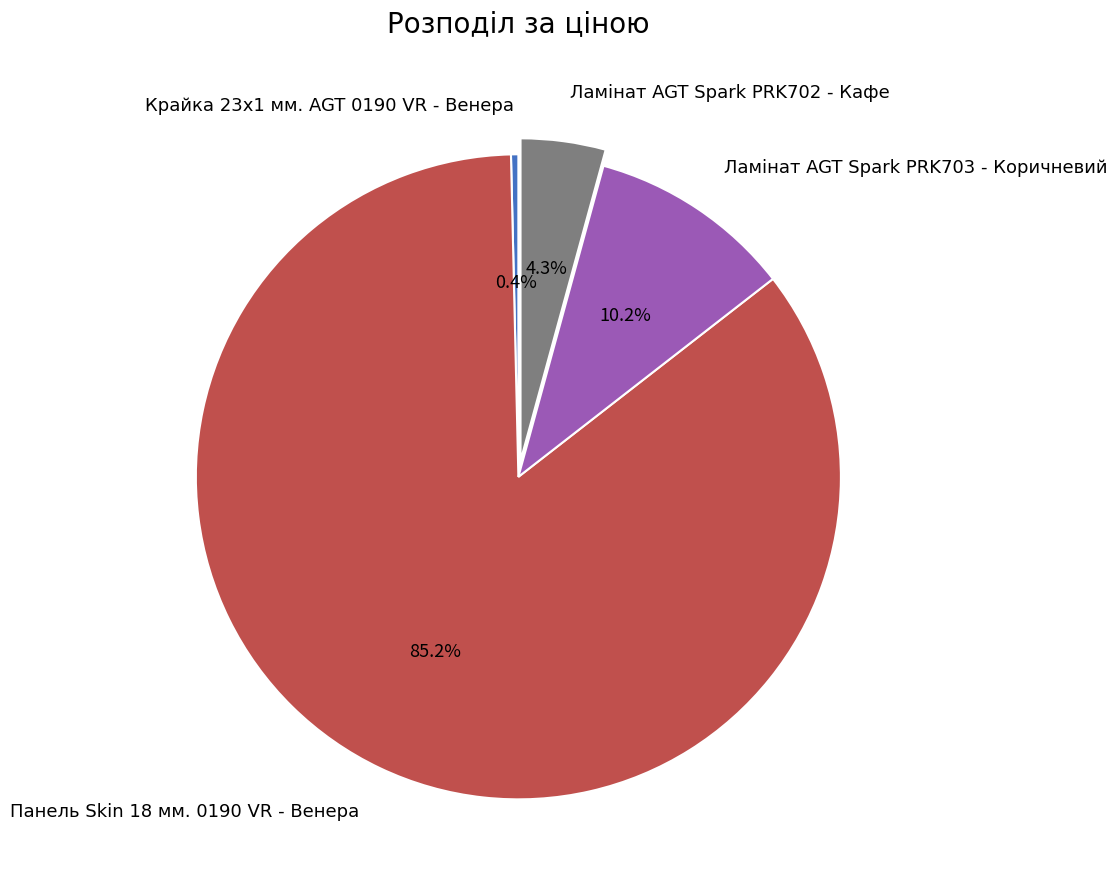

What percentage is NOT represented by Ламінат AGT Spark PRK702 - Кафе?

95.7%